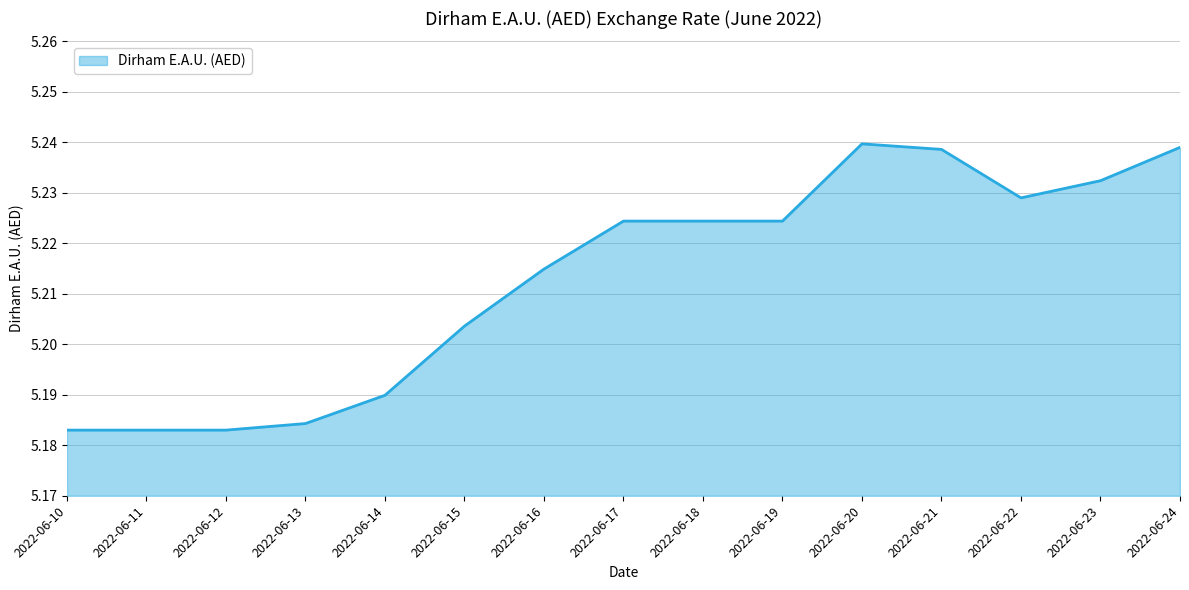

Which has a higher value, 2022-06-20 or 2022-06-15?

2022-06-20